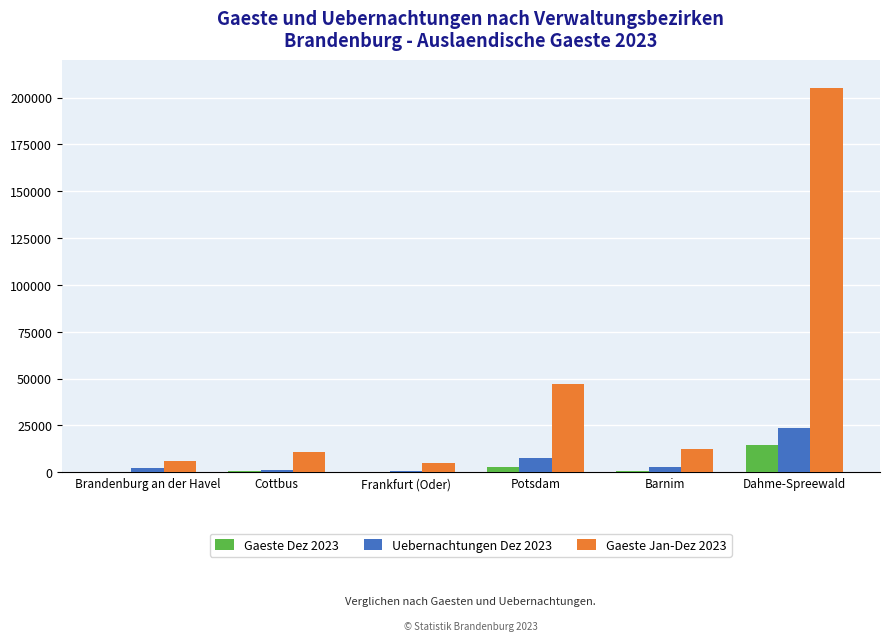

How many groups of bars are there?

6